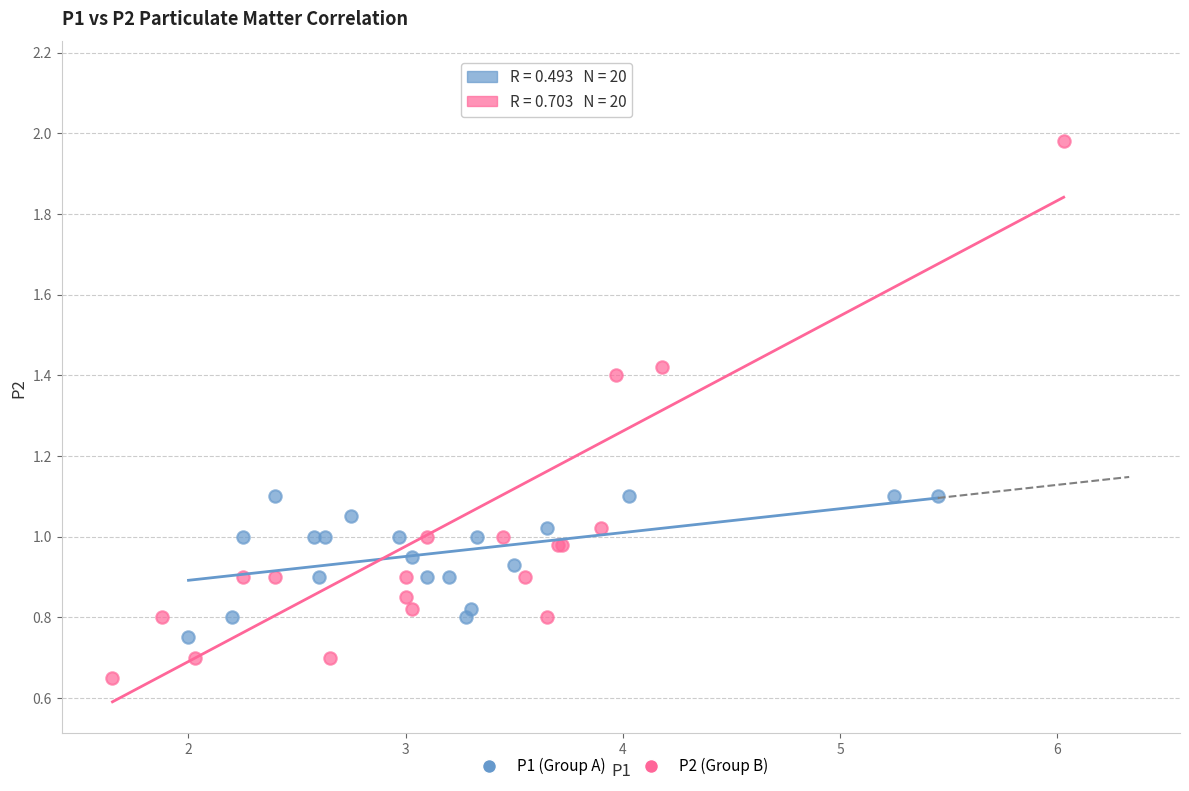

Which series reaches the minimum Y coordinate?

P2 (Group B)